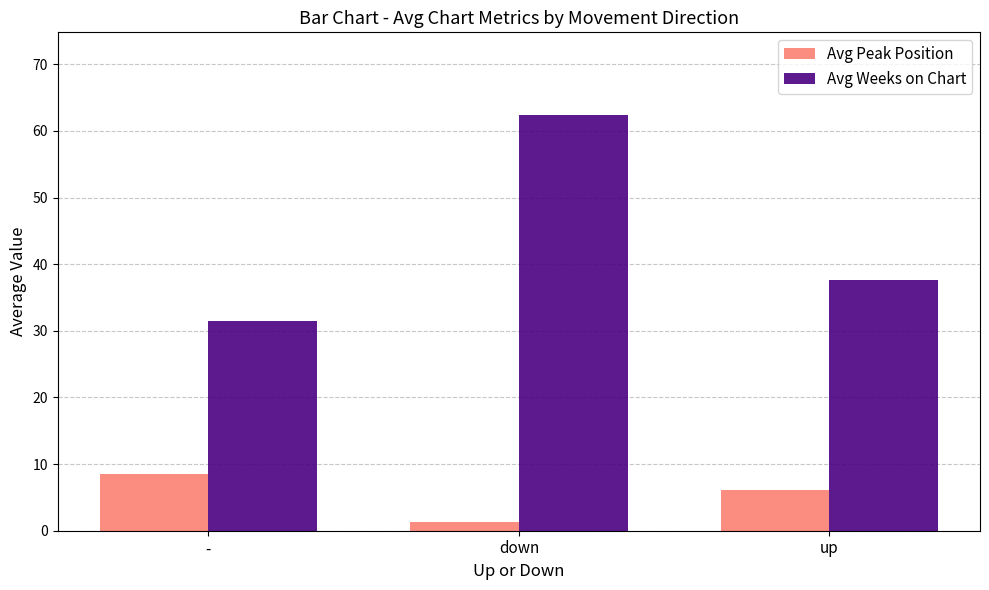

At down, list the series in order from largest to smallest.

Avg Weeks on Chart, Avg Peak Position